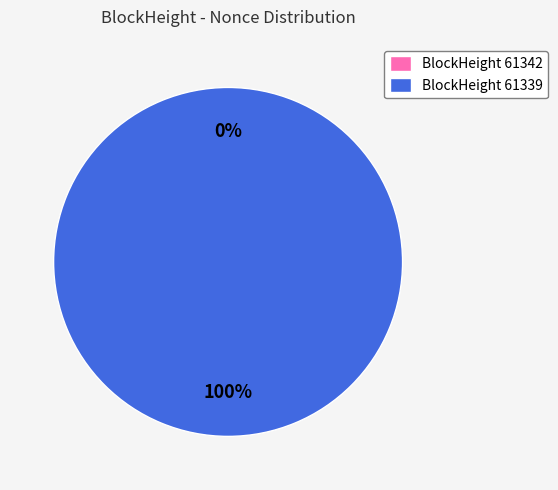

Is it true that 61339 is 91% of the pie?

False